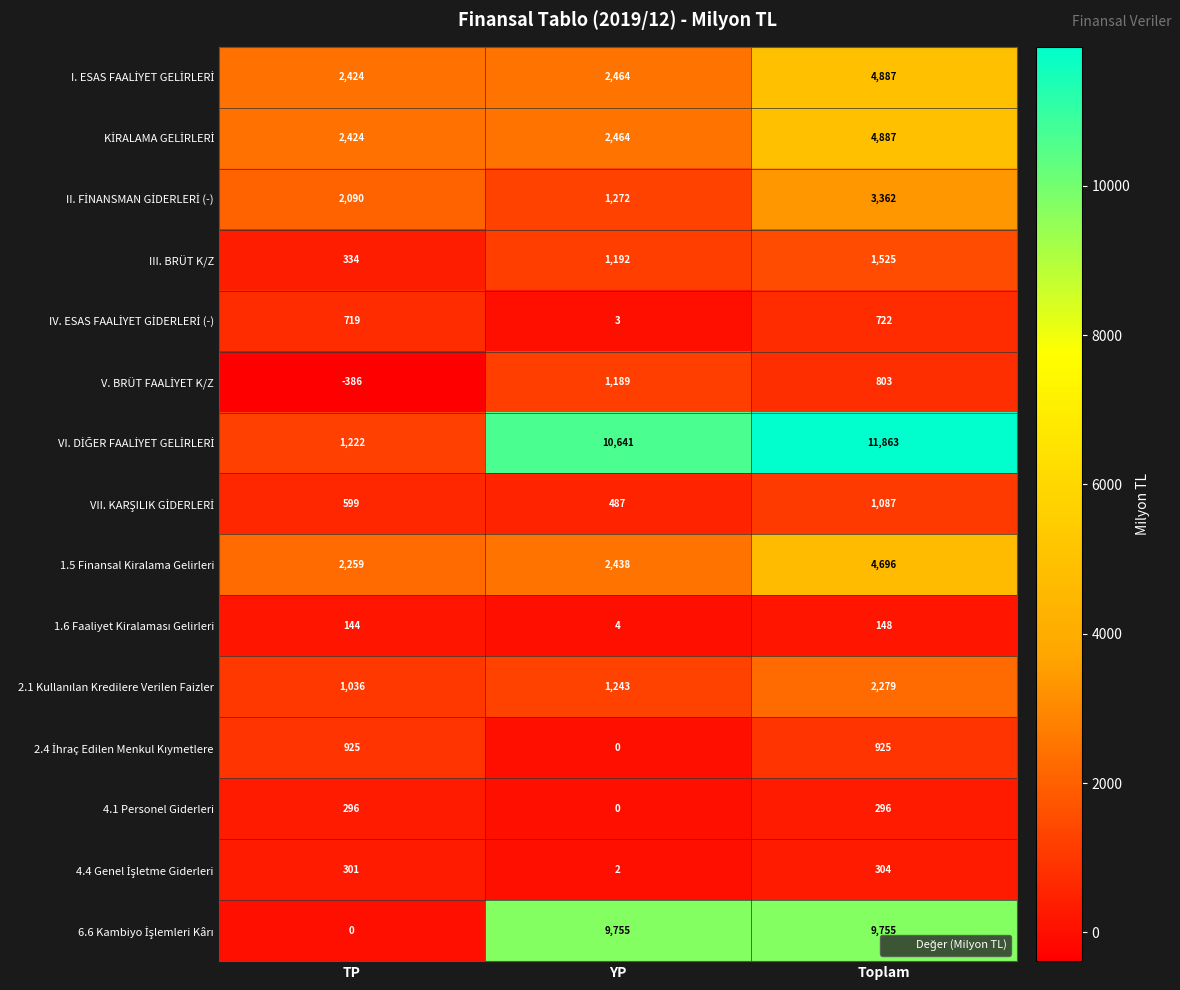

At which category is the sum across all series the highest?

Toplam